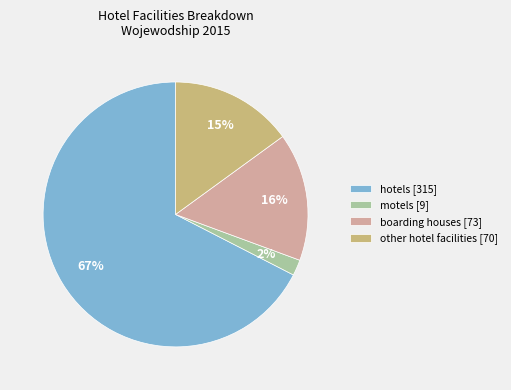

Do boarding houses and hotels together represent more than half of the pie?

Yes